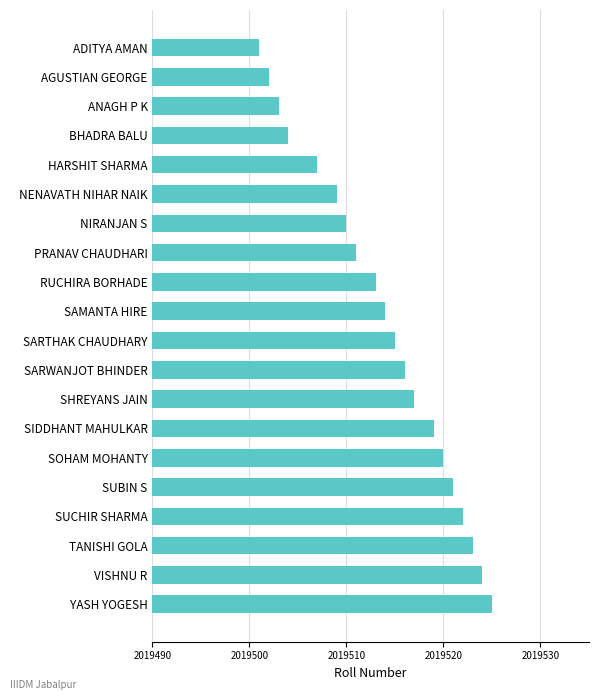

What is the label of the 17th bar from the bottom?

BHADRA BALU